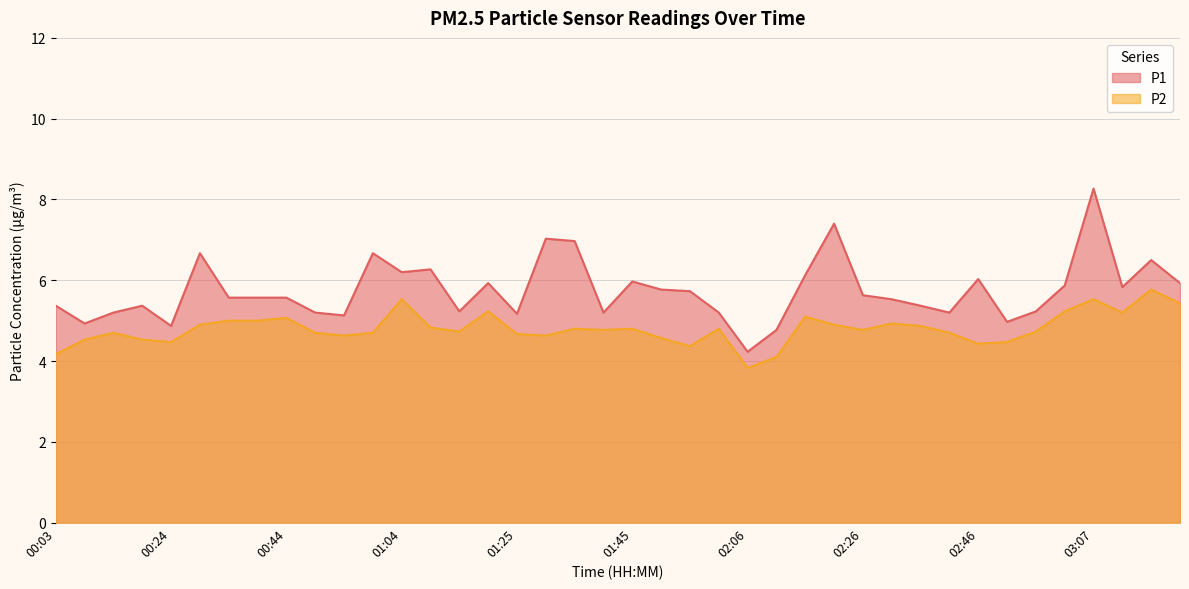

True or false: P1 and P2 intersect in this chart.

False